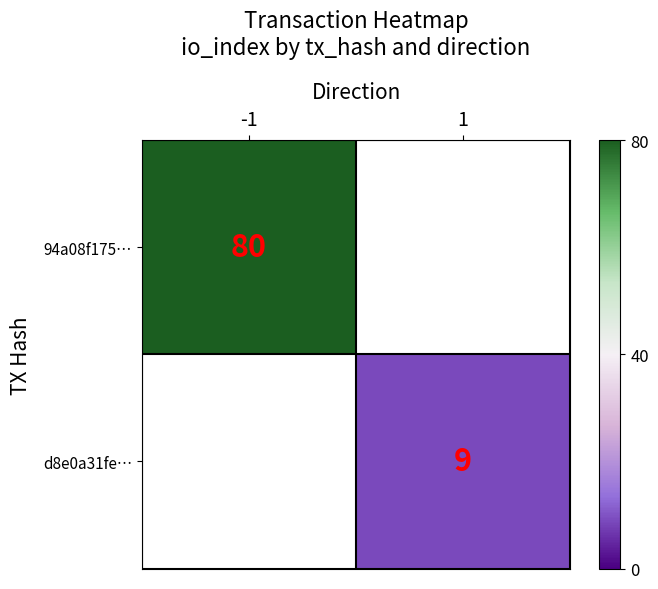

Is it true that 94a08f175… equals 80 at -1?

True